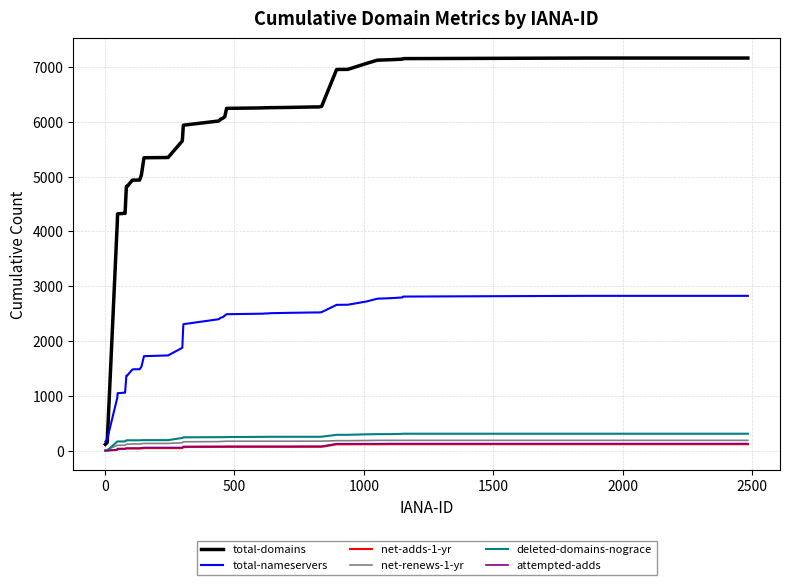

What is the difference between the maximum and minimum values in the attempted-adds series?

128